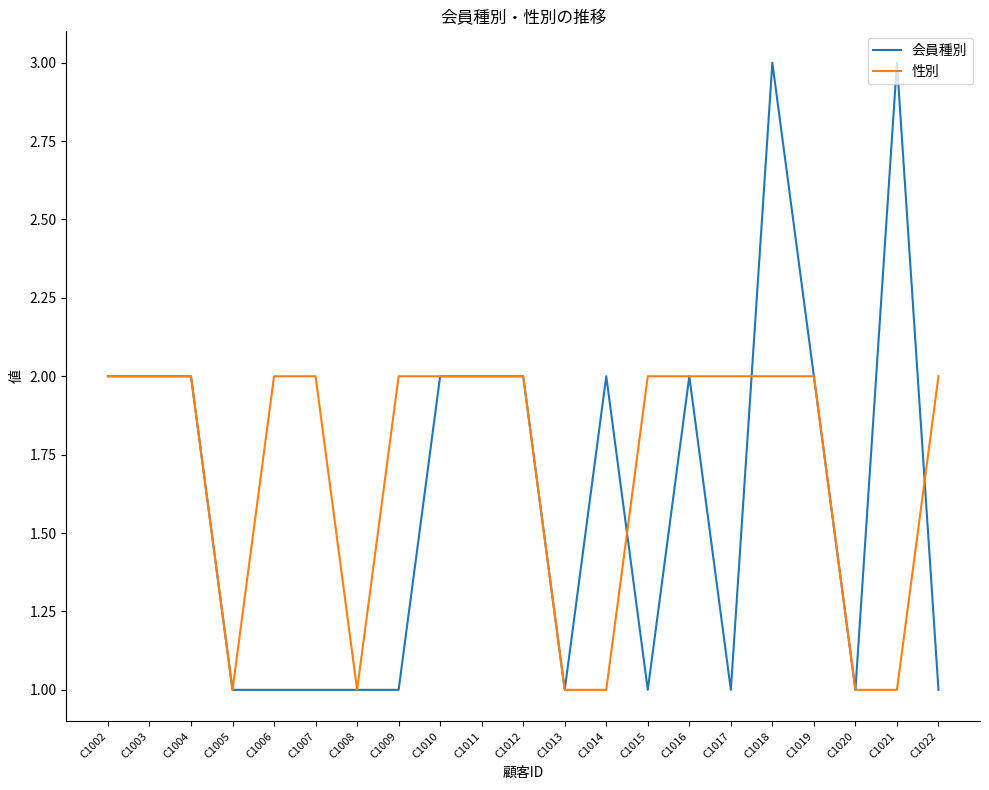

Is it true that 会員種別 equals 0 at C1008?

False